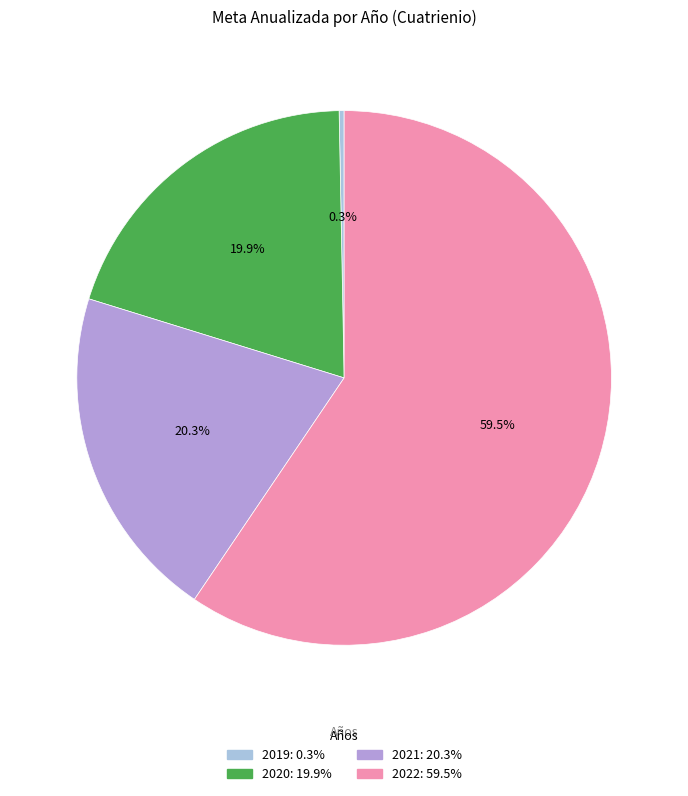

To the nearest percent, what is the average slice percentage?

25%